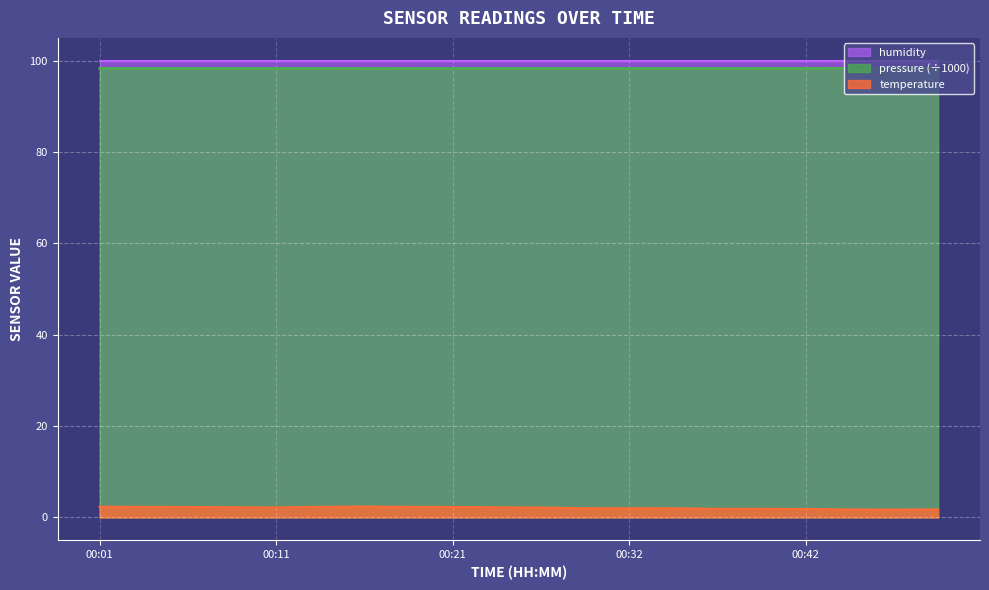

True or false: temperature and pressure (÷1000) intersect in this chart.

False